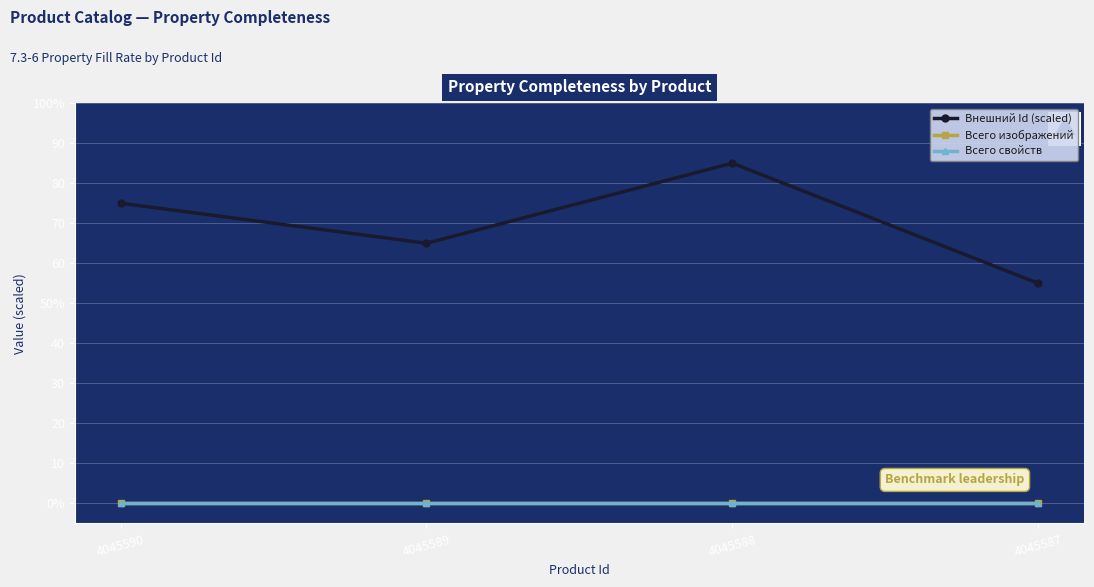

Does the chart have visible grid lines?

Yes